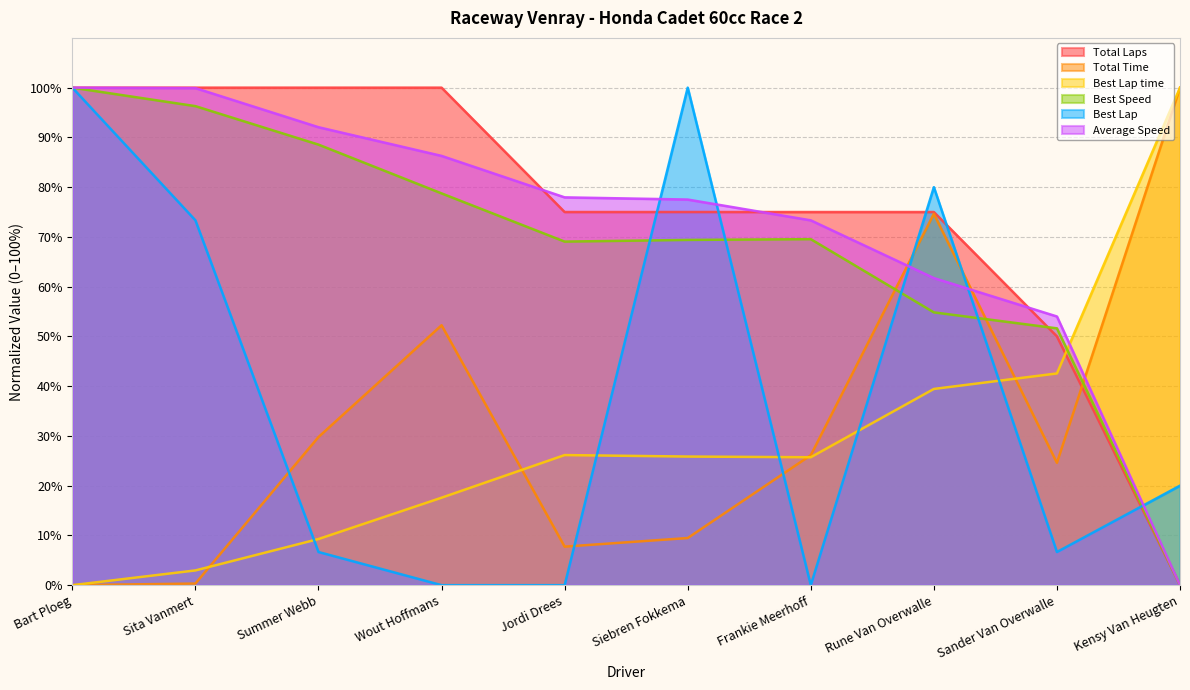

What is the difference between the Total Time values at Sita Vanmert and Siebren Fokkema?

9.1